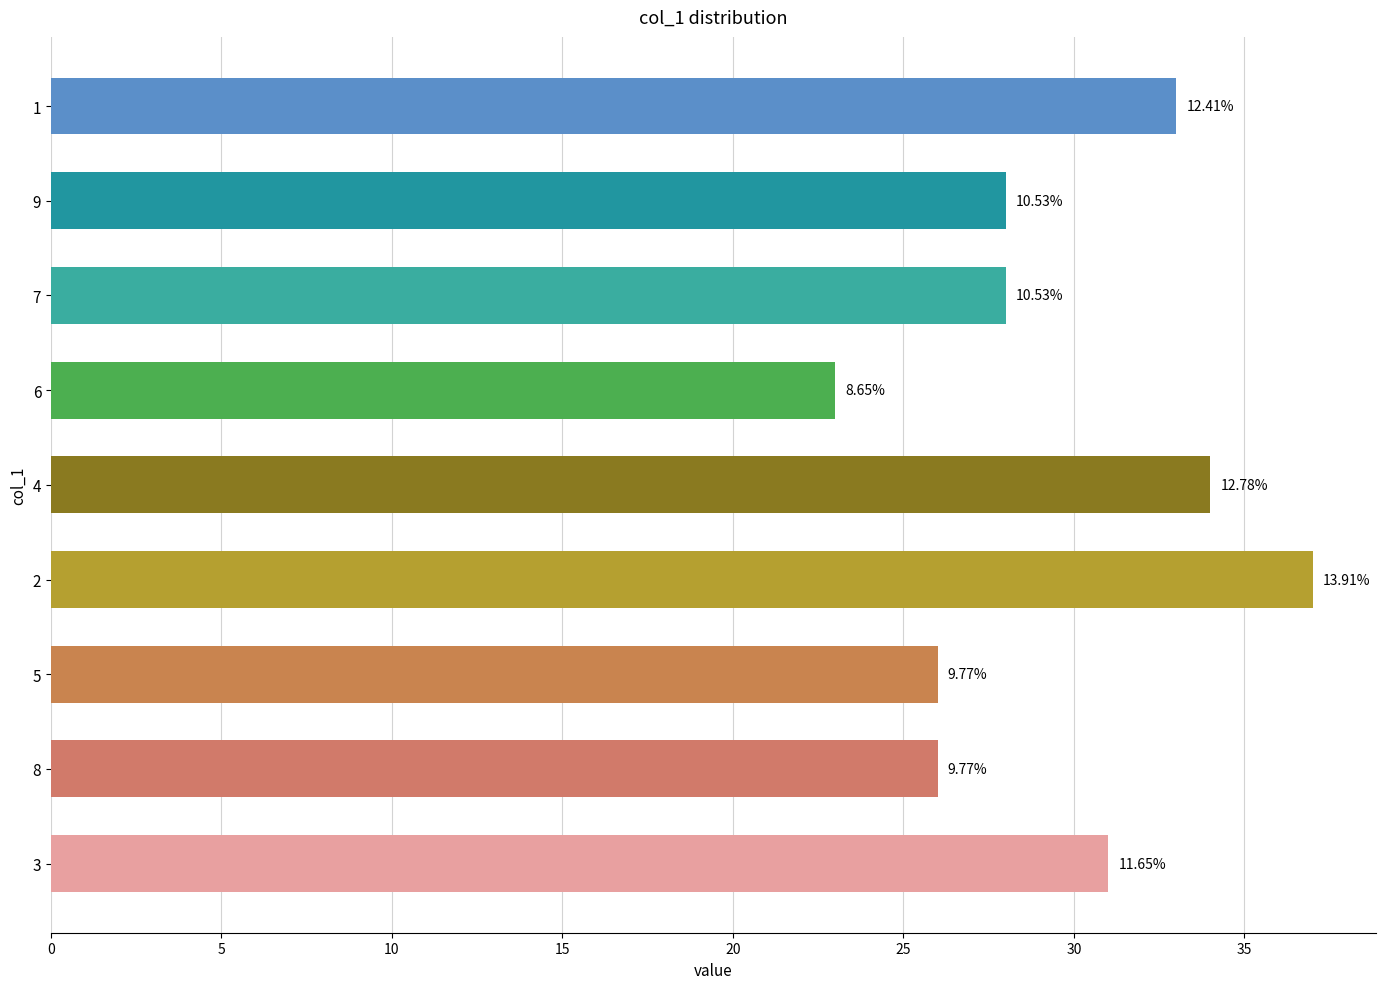

How many bars are there in total?

9